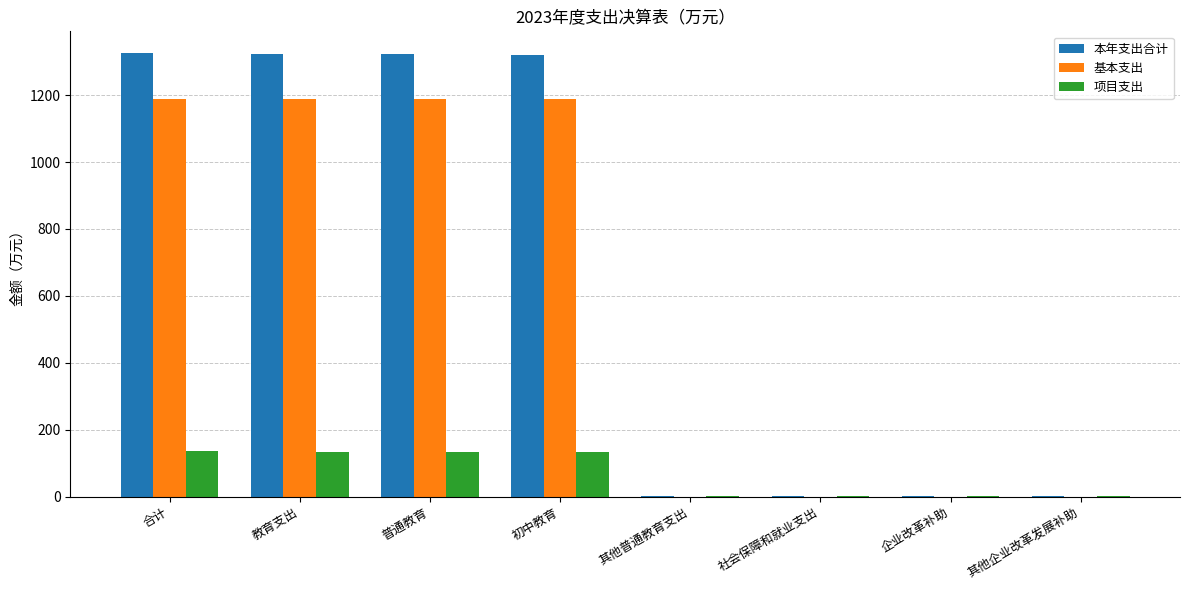

What is the average value of the 本年支出合计 series?

662.2